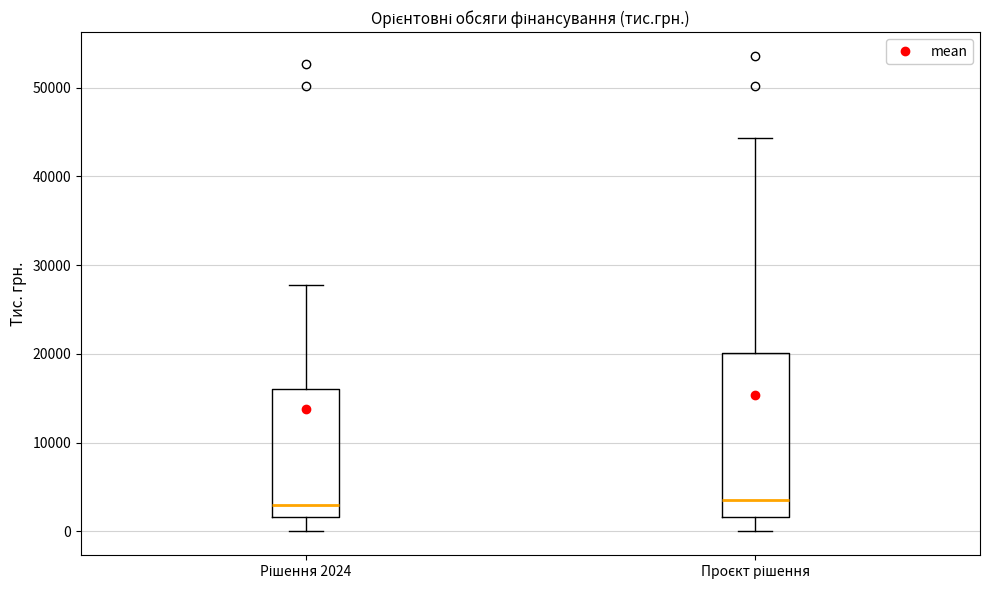

Comparing the boxes themselves (not the whiskers), which one is the tallest?

Проєкт рішення